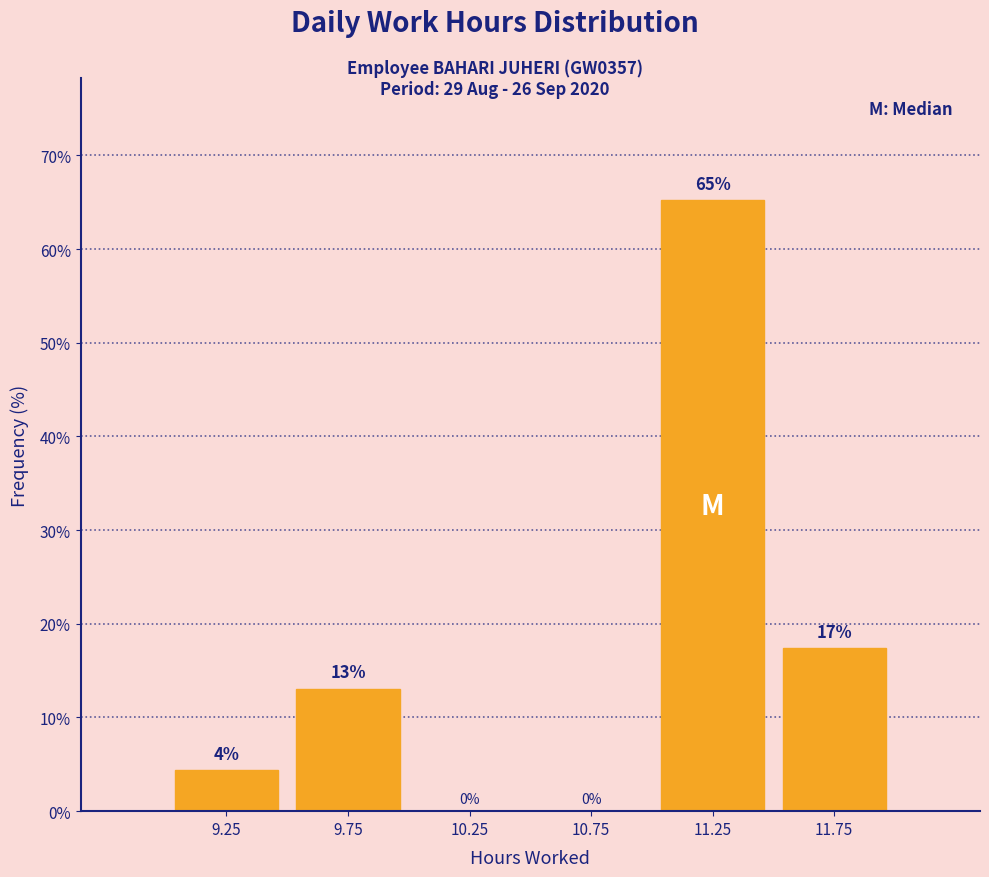

Over which range of the x-axis is the bar tallest?

11.0 to 11.5